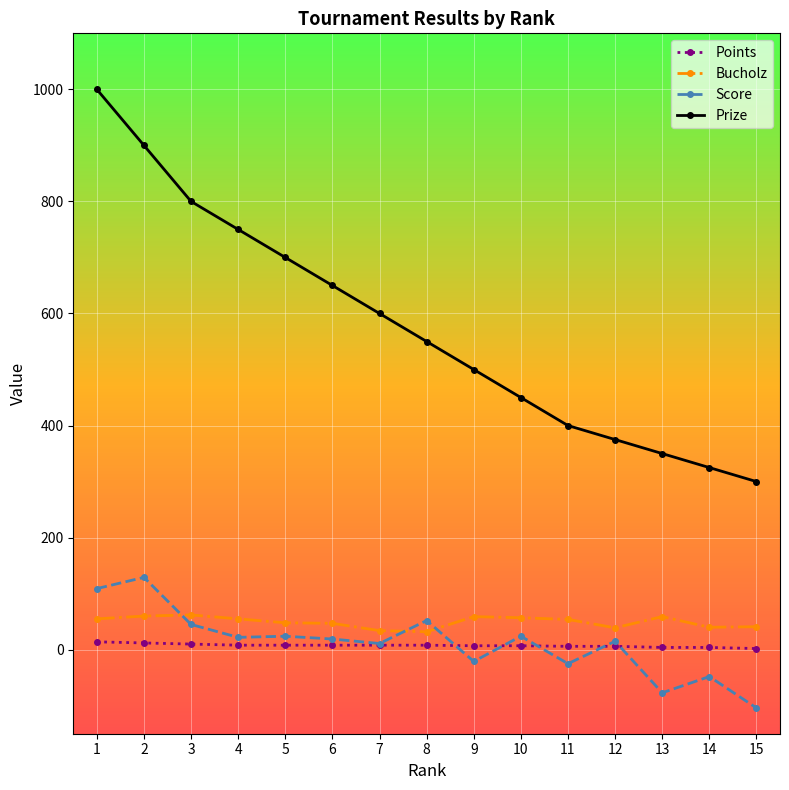

True or false: Score has more than 0 points higher than both neighbors.

True